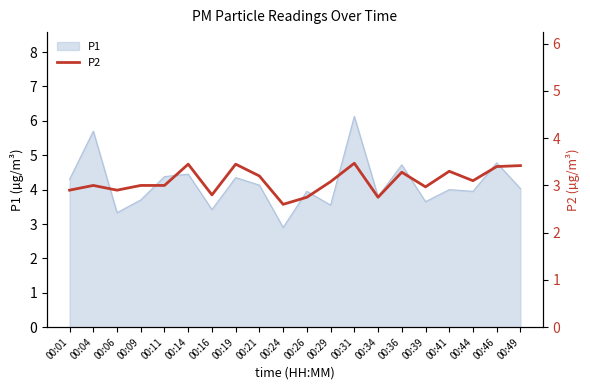

How many points are lower than both their immediate neighbors (excluding endpoints)?

6